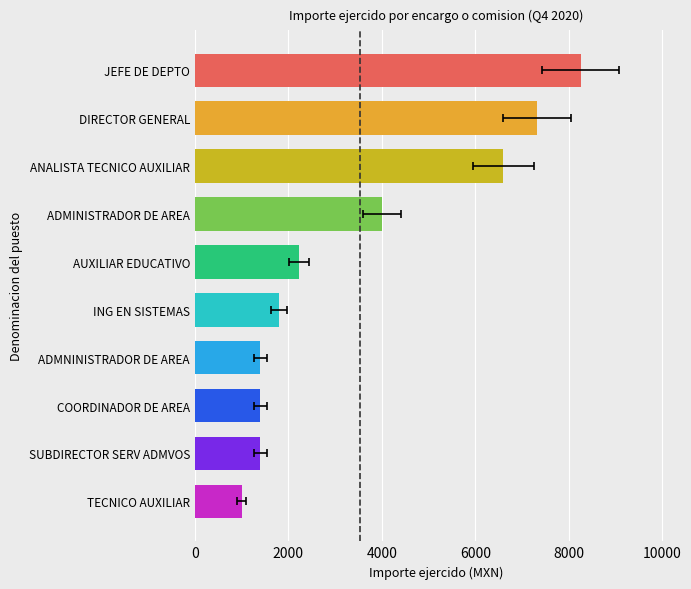

What is the greatest value displayed?

8250